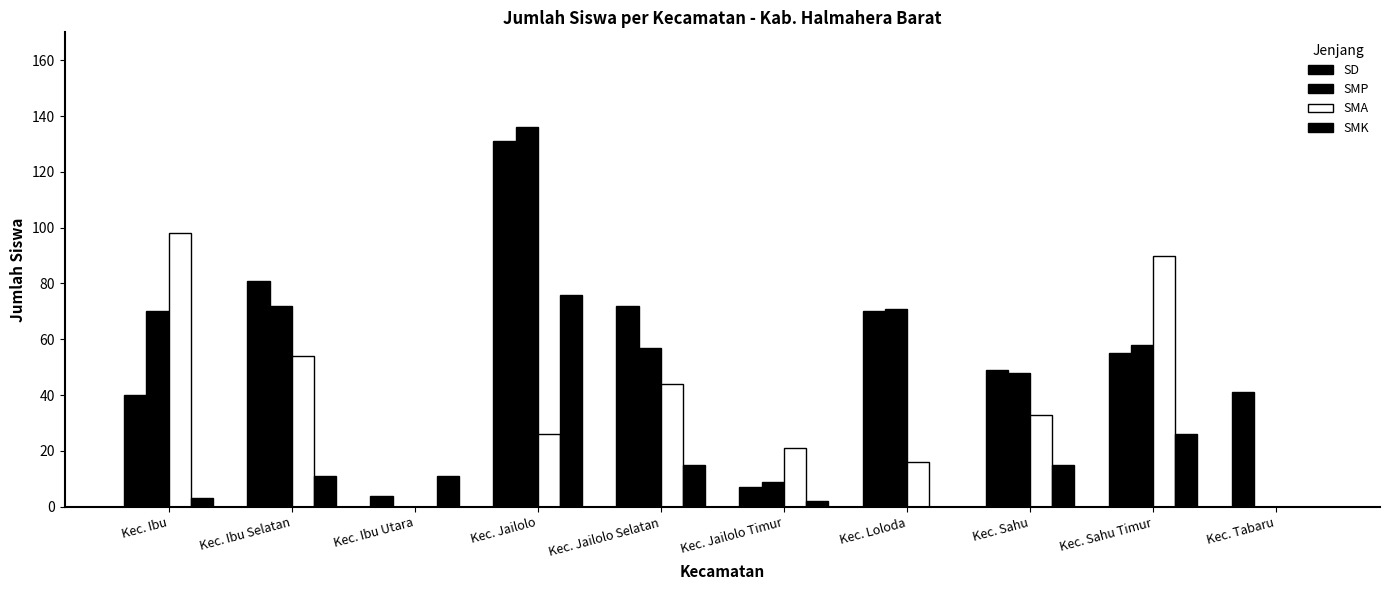

How many categories are shown in the chart?

10